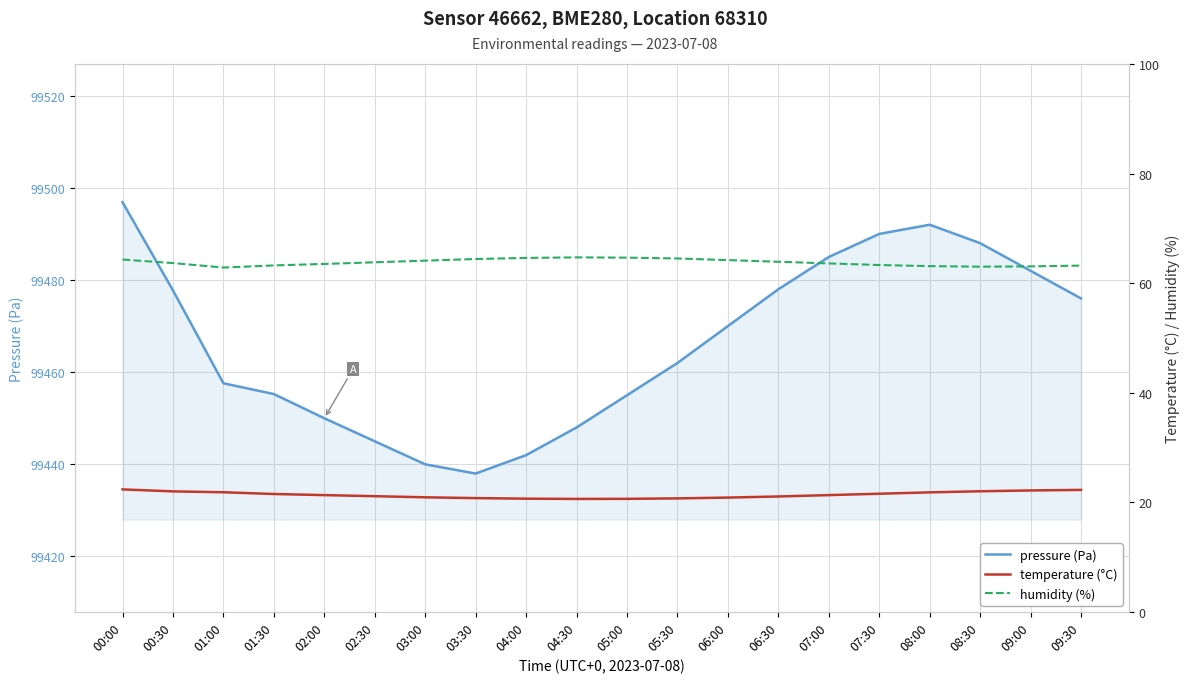

At which label is humidity (%) closest to 63?

08:30